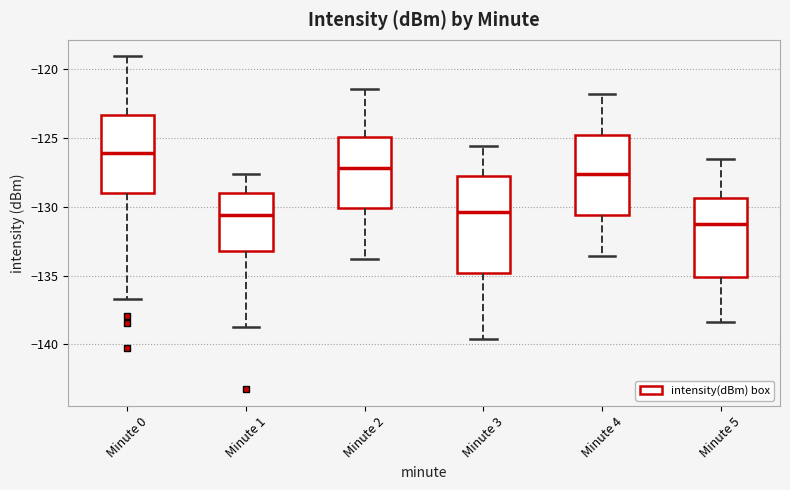

Which box's median line is the lowest?

Minute 5